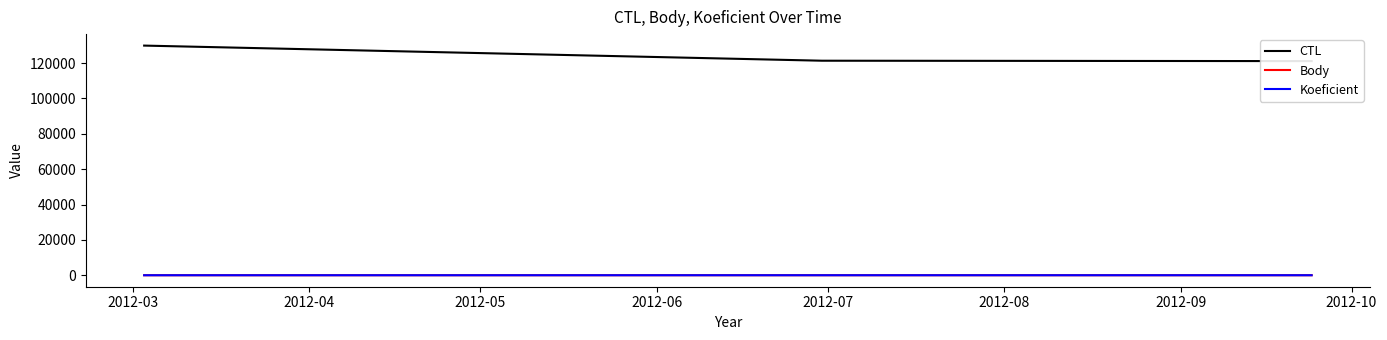

What is the difference between the highest and lowest values at 2012-04?

121344